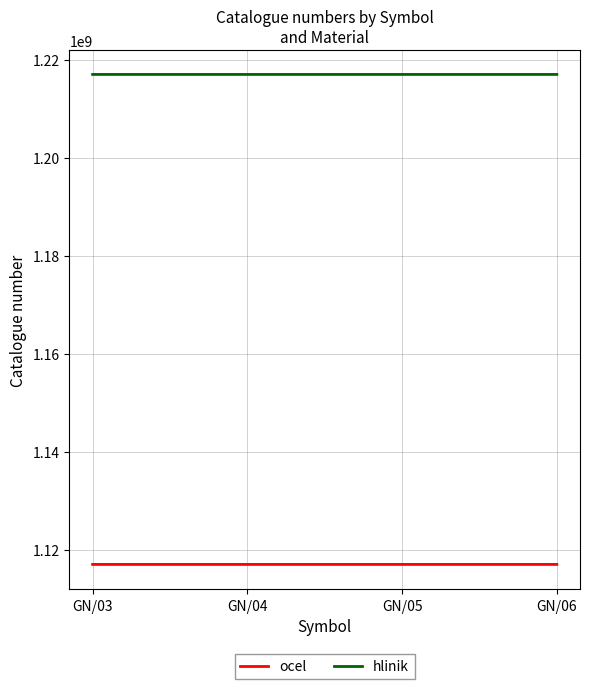

What is the spread (max minus min) of values at GN/04?

100000000